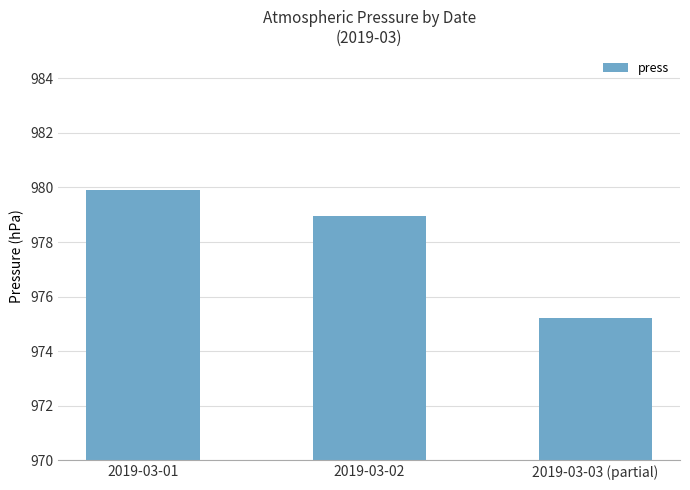

What is the change in value from 2019-03-01 to 2019-03-03 (partial)?

-4.7